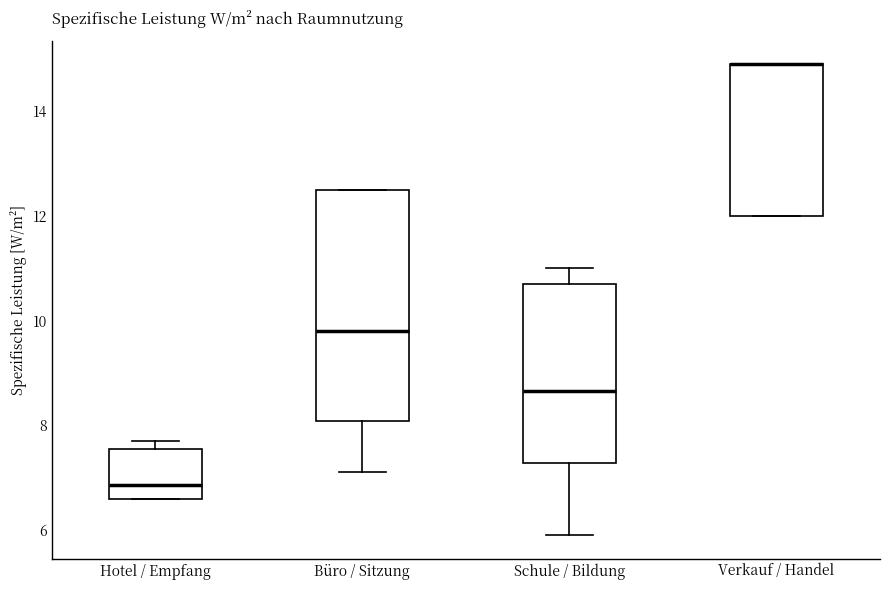

Reading left to right, transcribe this box plot: for each box, give where its median line is, the range the box spans, and where its two whiskers end, as read against the y-axis. The values are not printed on the chart, so give them approximately, as read against the axis.

Hotel / Empfang: median 6.8, box 6.6 to 7.6, whiskers 6.6 to 7.8
Büro / Sitzung: median 9.8, box 8.0 to 12.6, whiskers 7.2 to 12.6
Schule / Bildung: median 8.6, box 7.2 to 10.8, whiskers 6.0 to 11.0
Verkauf / Handel: median 15.0 (drawn on the box's upper edge), box 12.0 to 15.0, whiskers 12.0 to 15.0